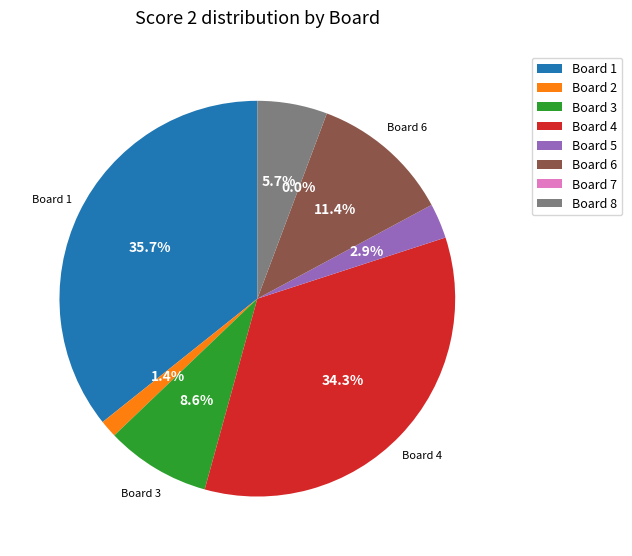

What is the largest slice in the pie chart?

Board 1